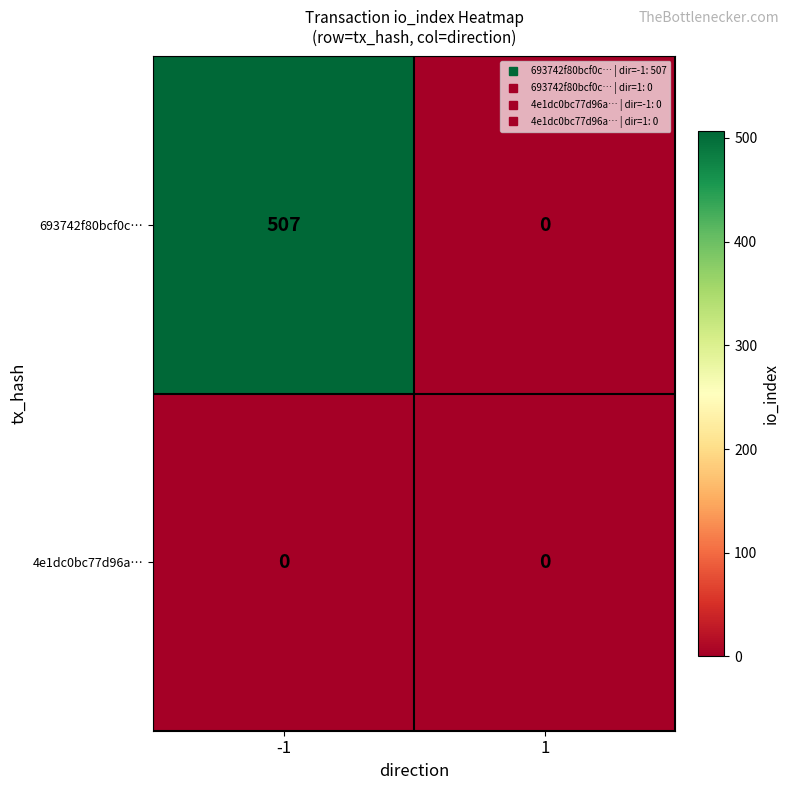

What is the greatest value displayed?

507